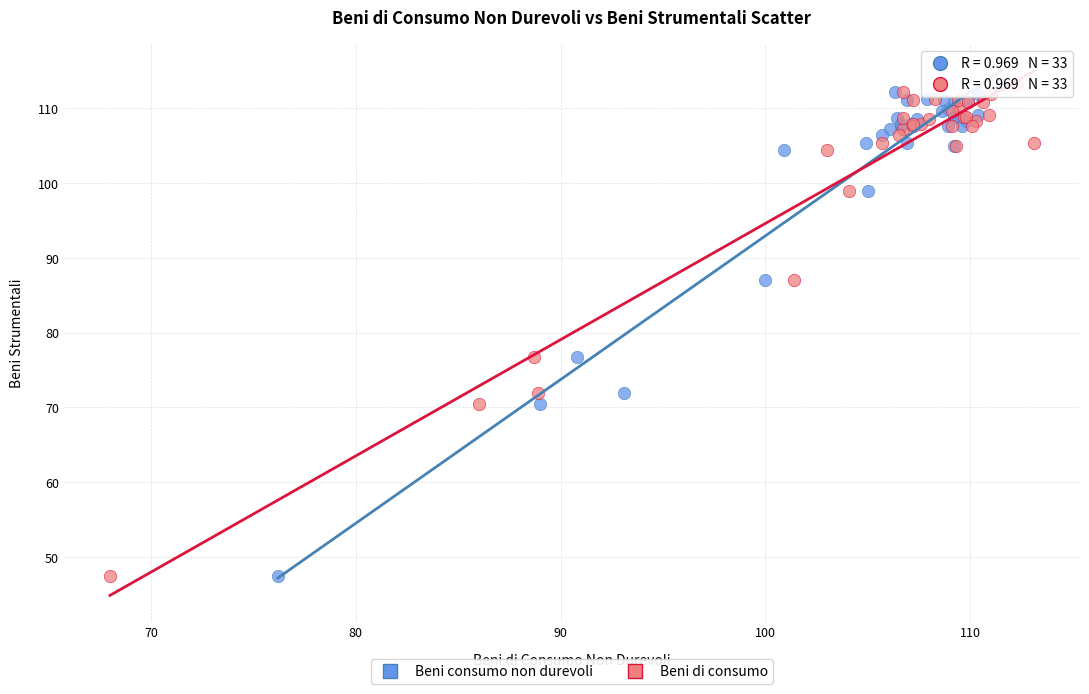

What are all the series names shown in the legend?

Beni consumo non durevoli, Beni di consumo